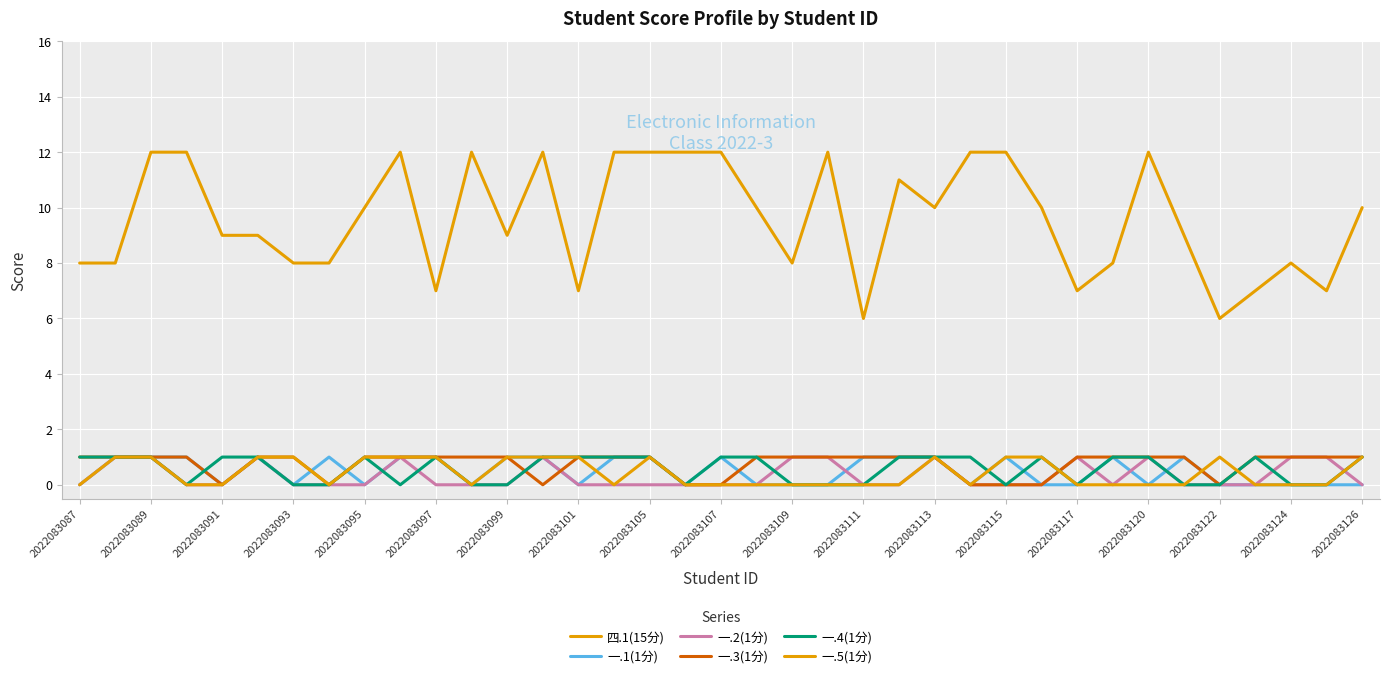

How many lines are shown in the chart?

6